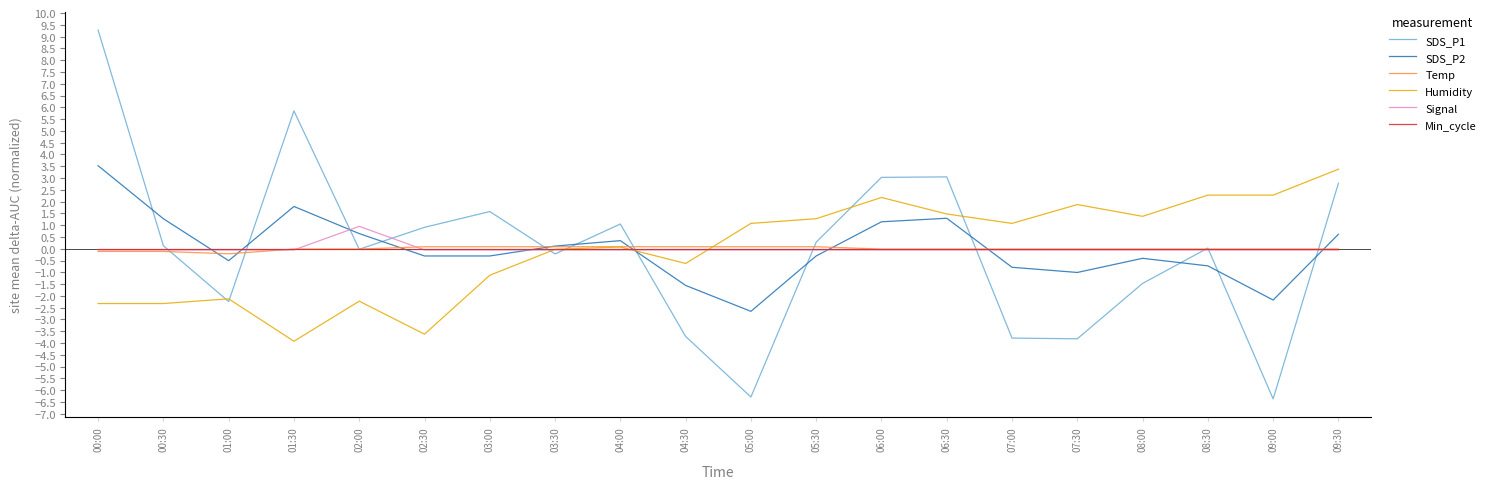

How many interior local valleys does the SDS_P1 series have?

6